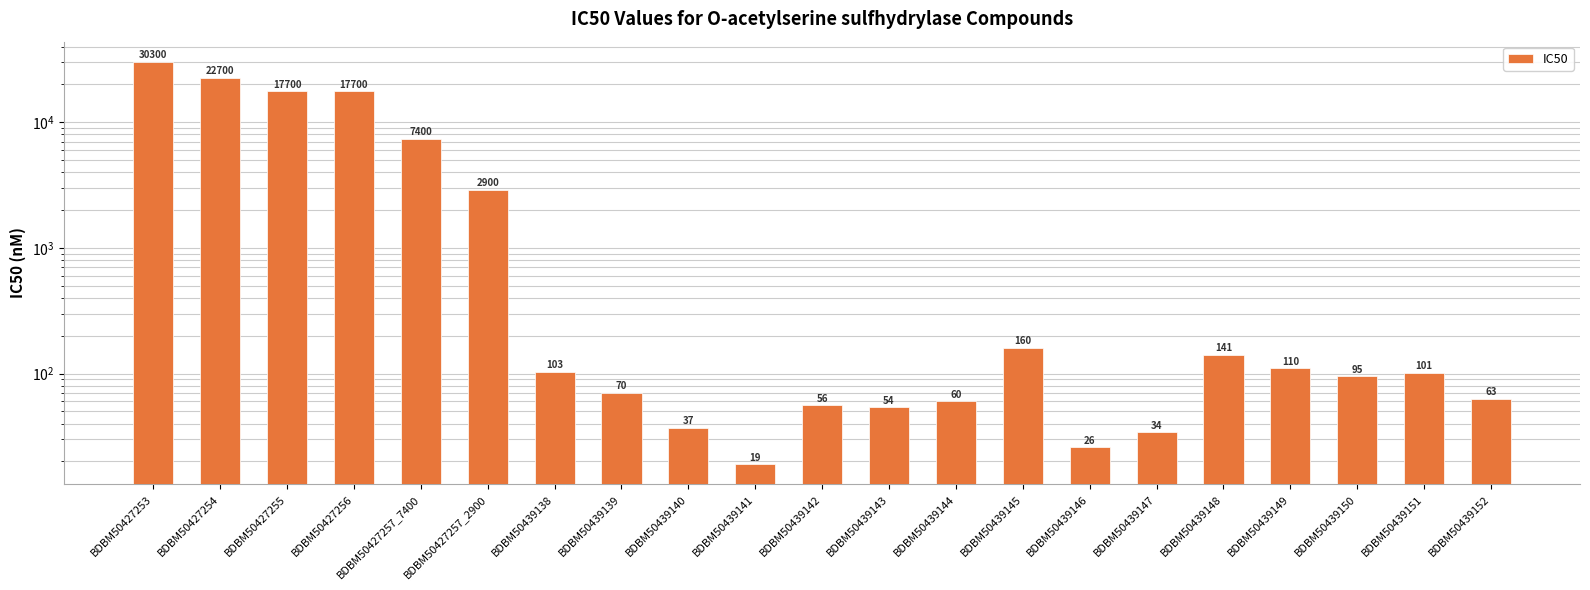

What is the value of the 3rd bar from the left?

17700